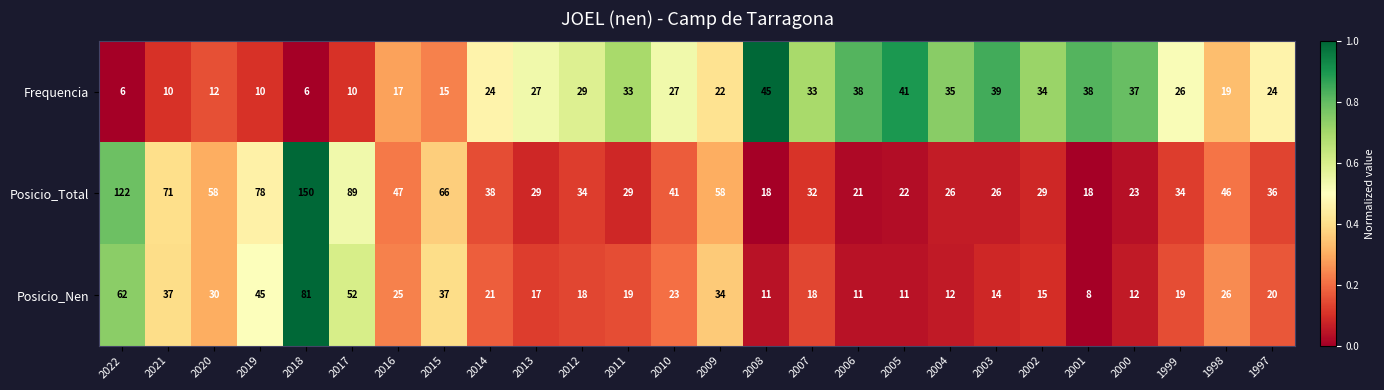

What is the greatest value displayed?

150